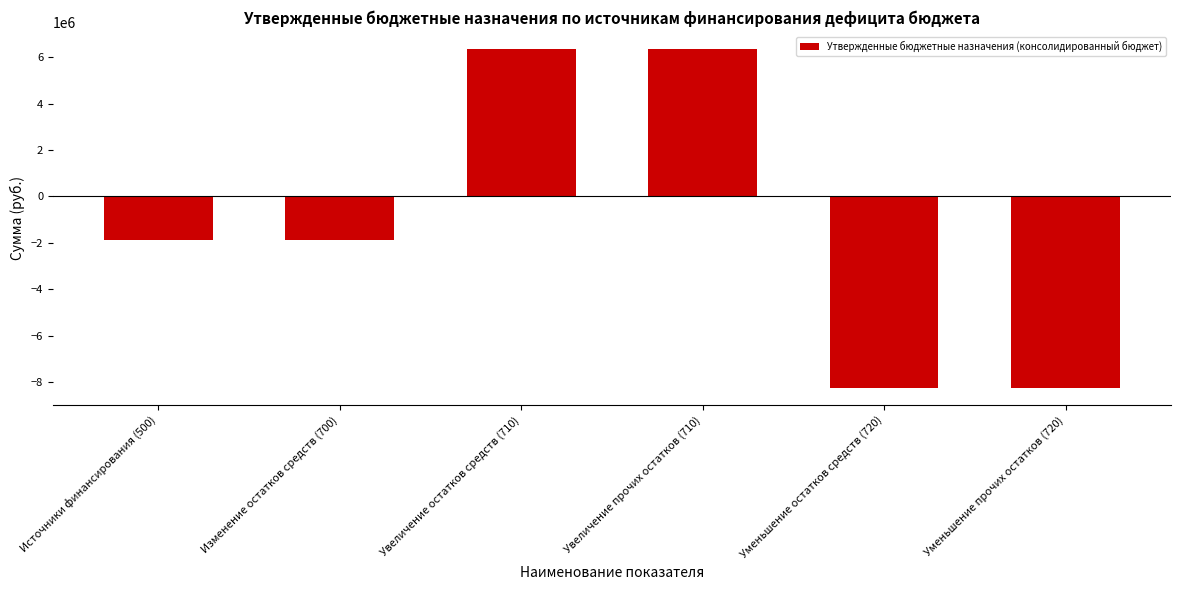

The chart shows a value of -3191055.3 at Уменьшение прочих остатков (720). True or false?

False